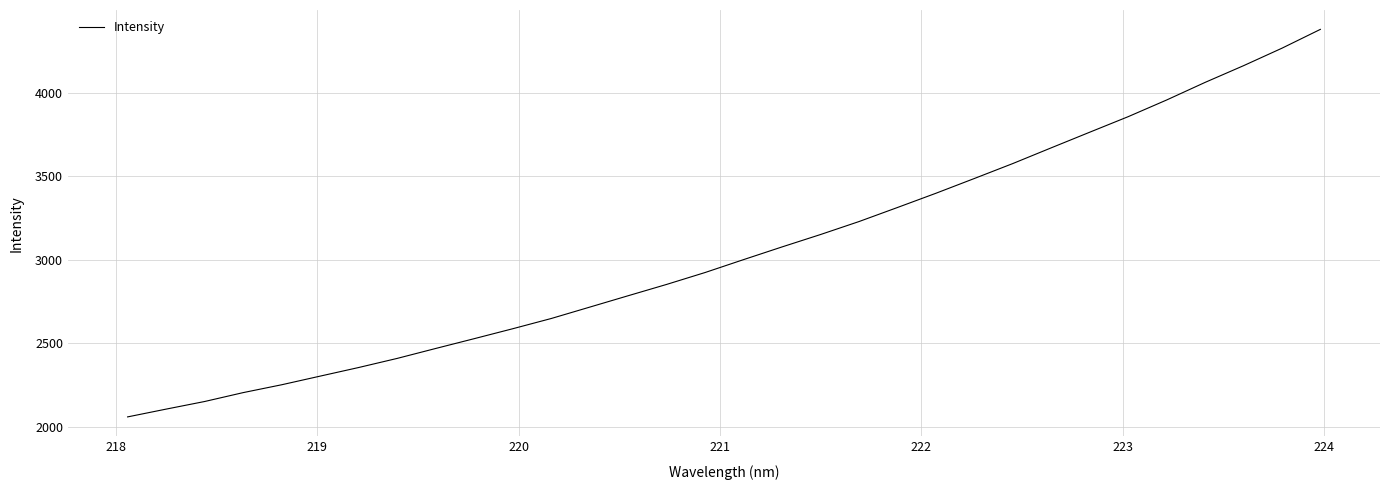

What is the maximum value shown in the chart?

4377.7